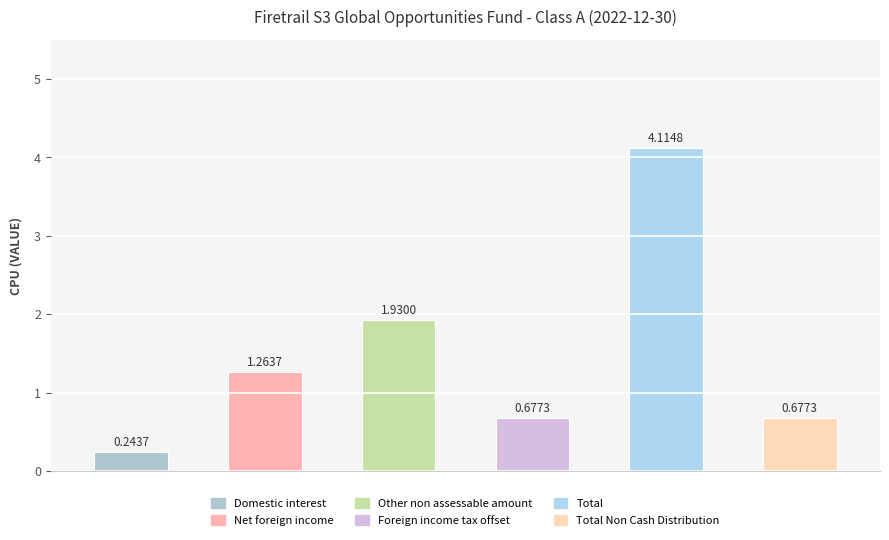

Which label corresponds to the largest value in the chart?

Total